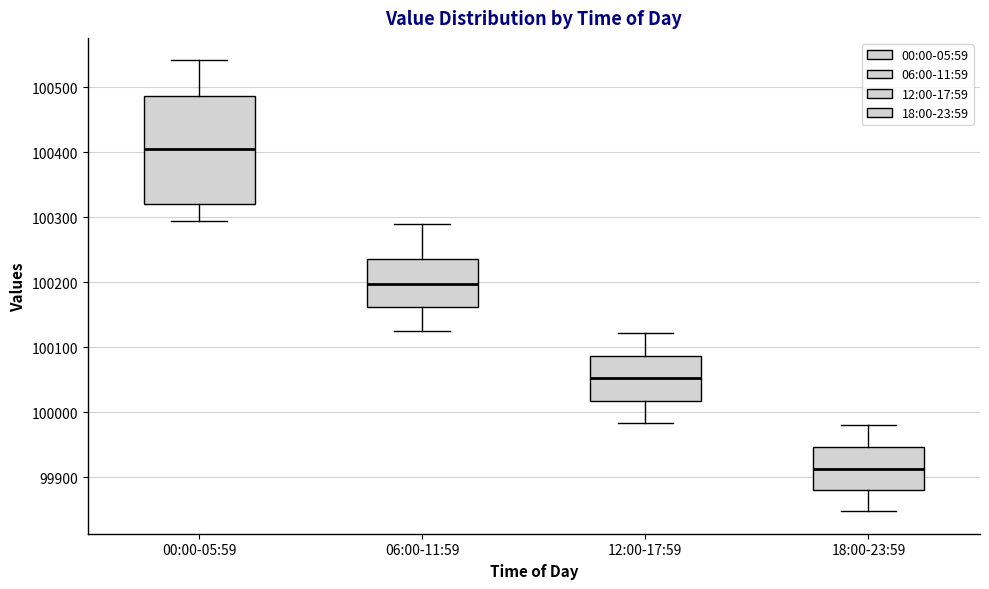

Where is the upper edge of the box for 12:00-17:59 on the y-axis? The values are not printed on the chart, so give them approximately, as read against the axis.

100090